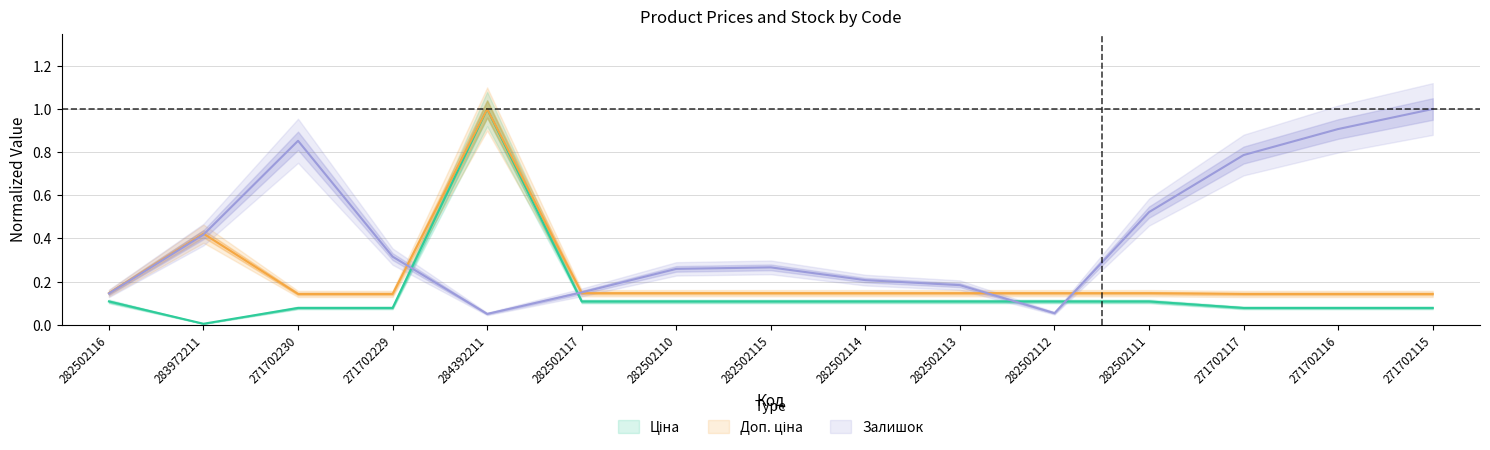

What is the total value across all series at 271702230?

1.1